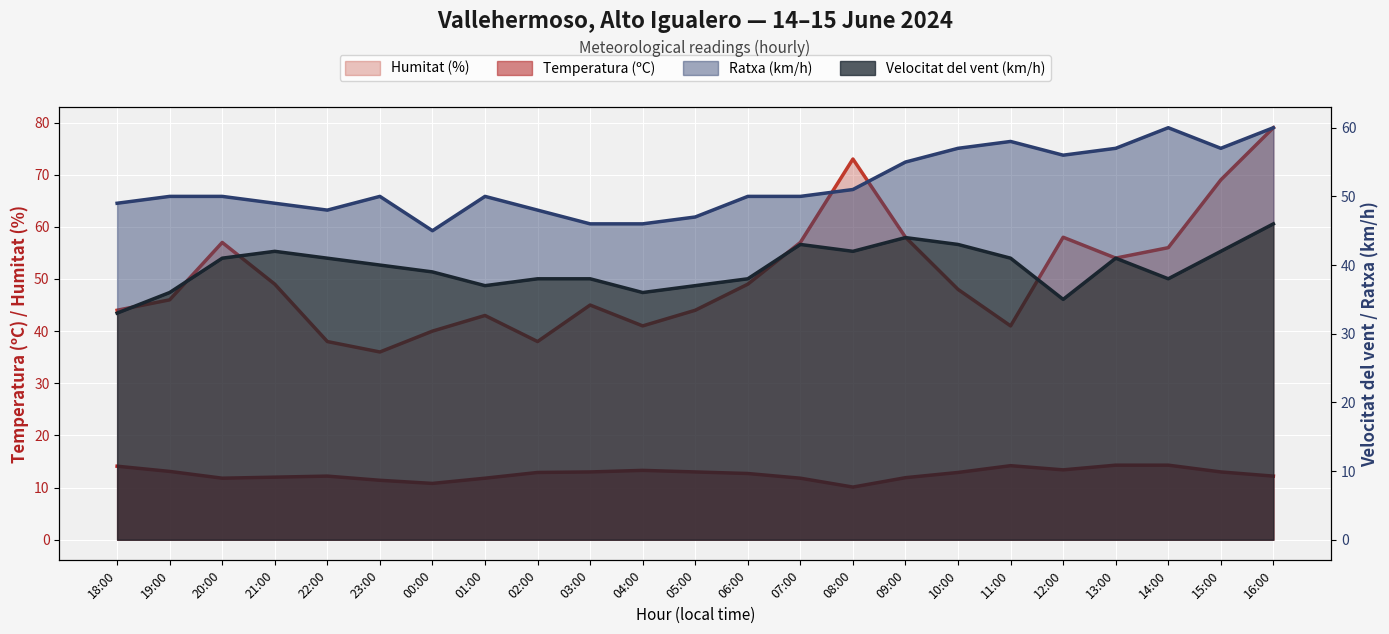

Which category has the lowest value in the Temperatura (ºC) series?

08:00